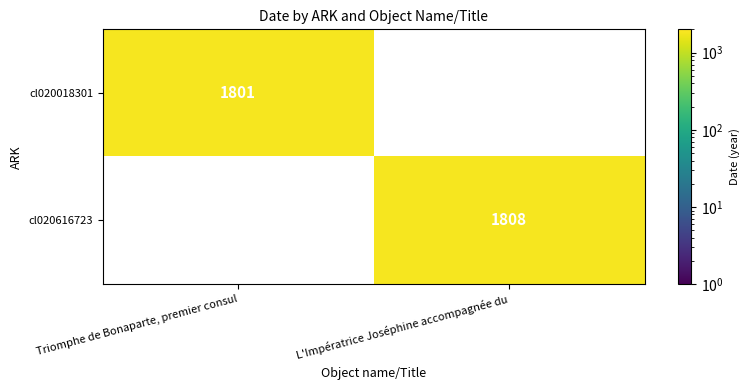

True or false: cl020616723 has a value of 1808 at L'Impératrice Joséphine accompagnée du.

True